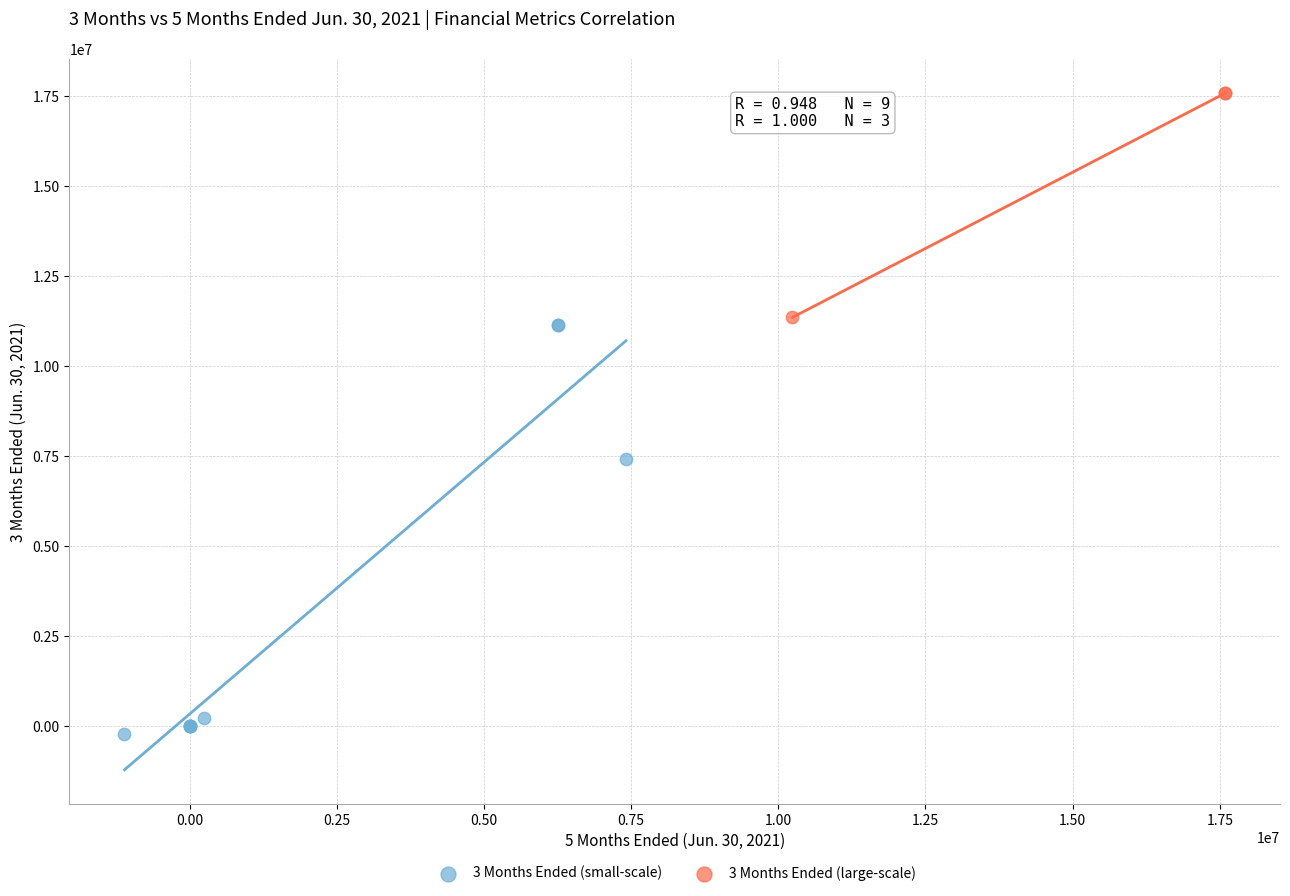

Which series reaches the minimum Y coordinate?

3 Months Ended (small-scale)